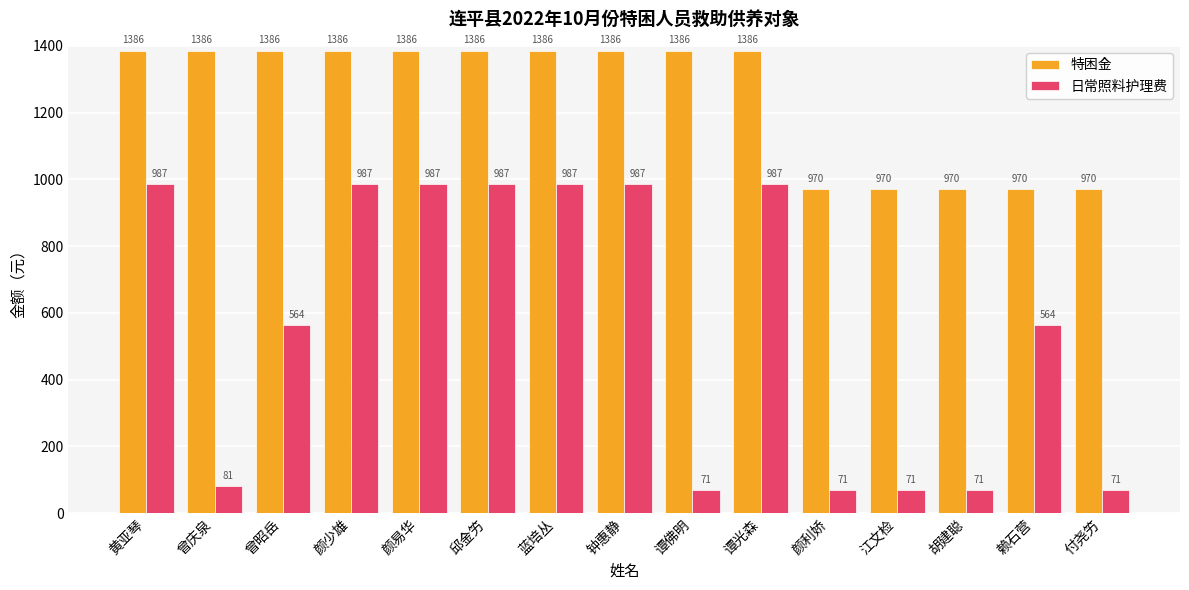

What is the total value across all series at 曾昭岳?

1950